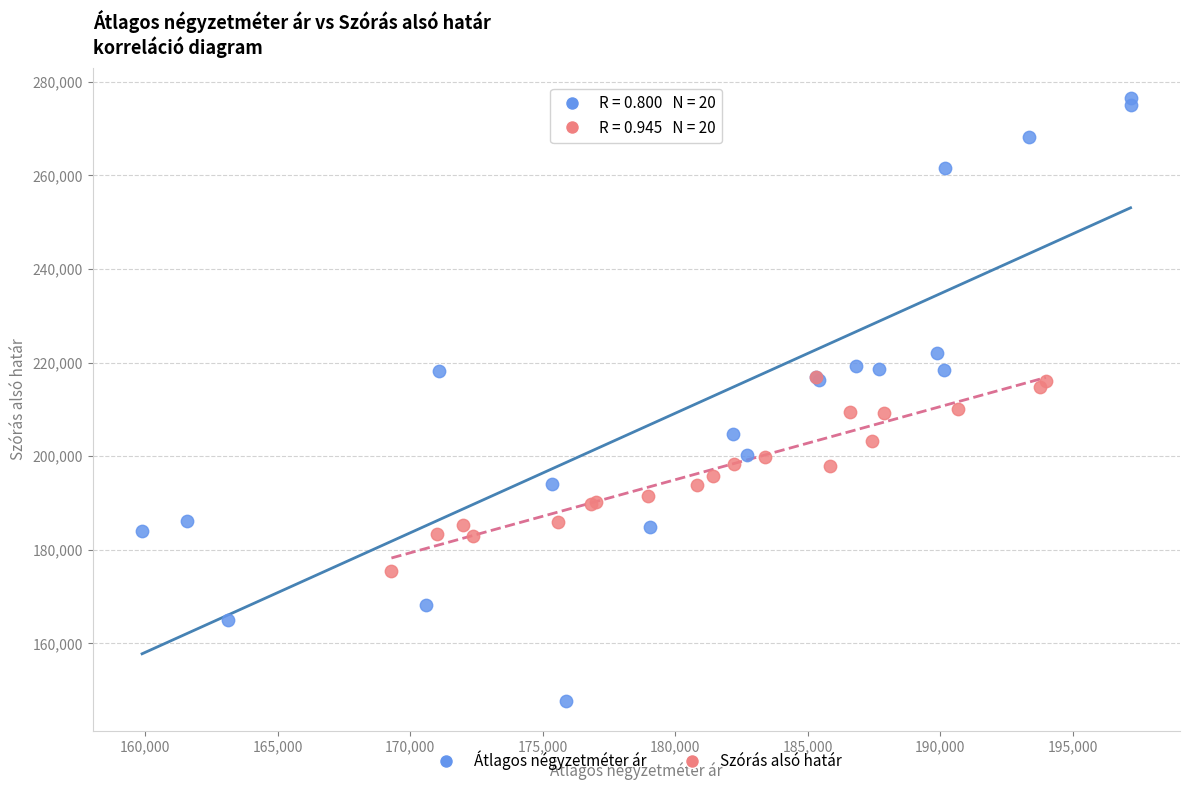

Which series contains the highest Y value?

Átlagos négyzetméter ár